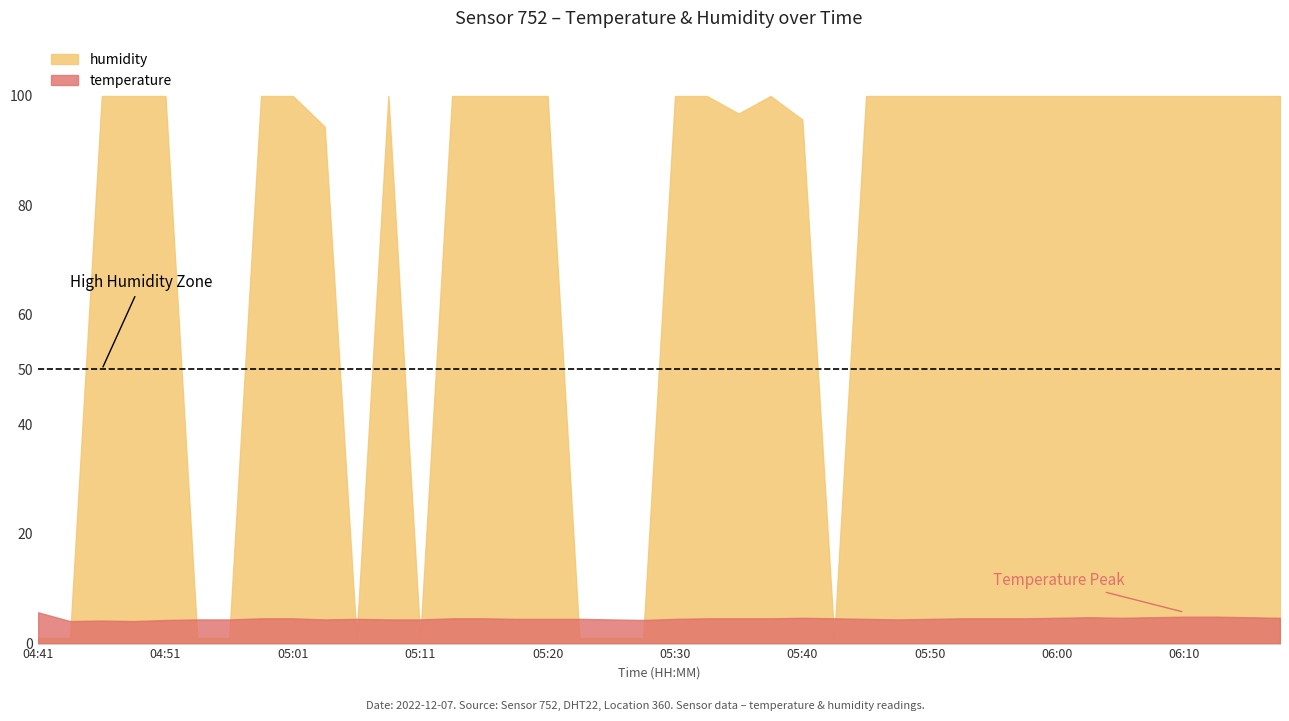

Between which two adjacent categories do temperature and humidity first intersect?

04:44 and 04:46